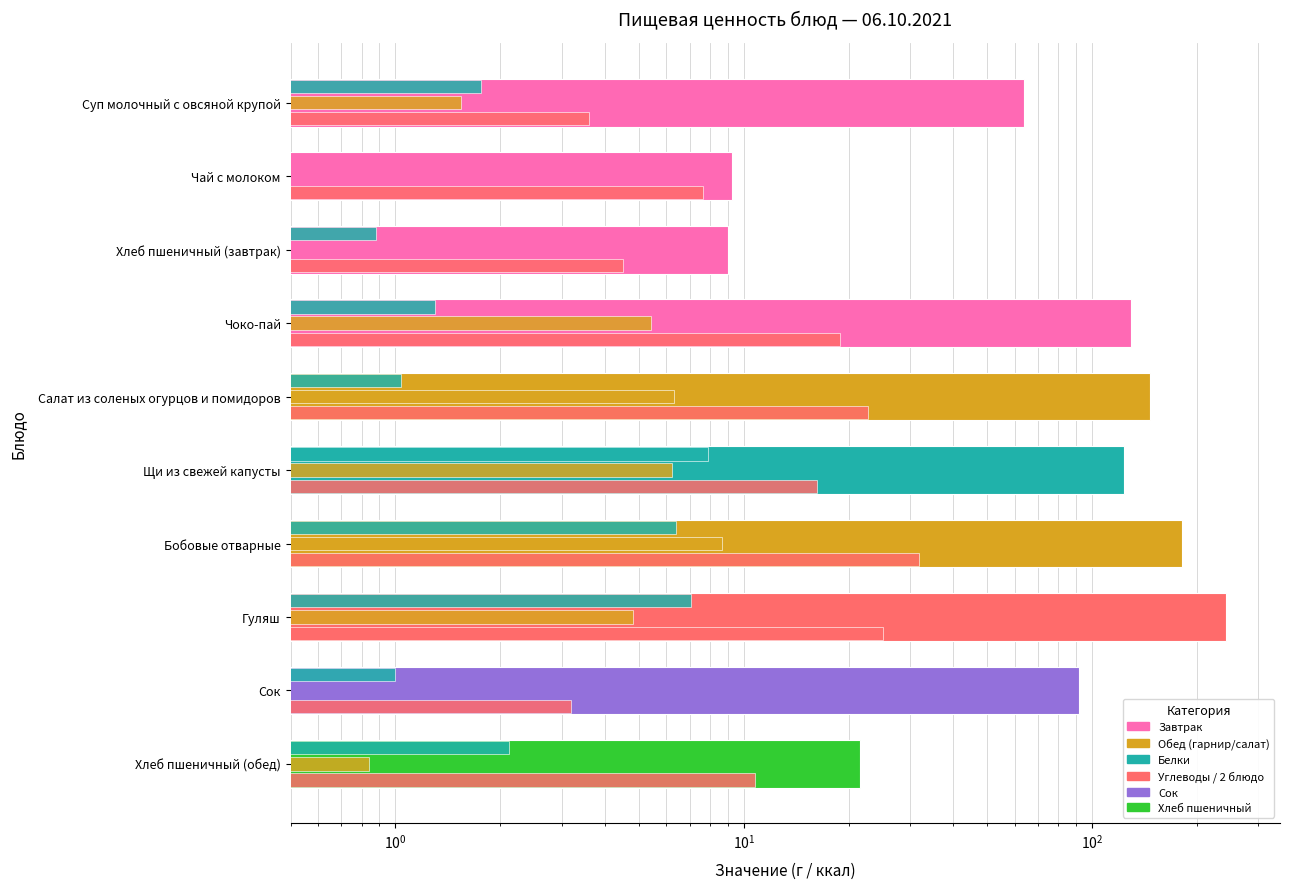

Reading left to right, list all the values displayed in this chart.

Калорийность: 63.7	9.3	9.0	129.0	146.8	123.2	181.6	242.9	92.0	21.6
Белки: 1.8	0.4	0.9	1.3	1.0	7.9	6.4	7.0	1.0	2.1
Жиры: 1.5	0.2	0.3	5.4	6.3	6.2	8.7	4.8	0.2	0.8
Углеводы: 3.6	7.6	4.5	18.9	22.7	16.2	31.9	25.1	3.2	10.8